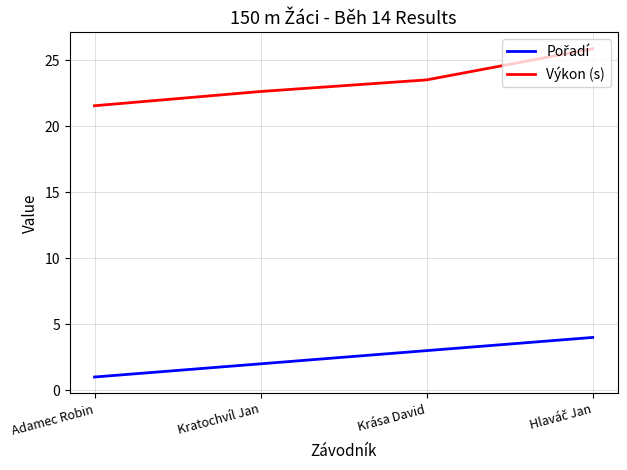

What position from the right is Krása David?

2